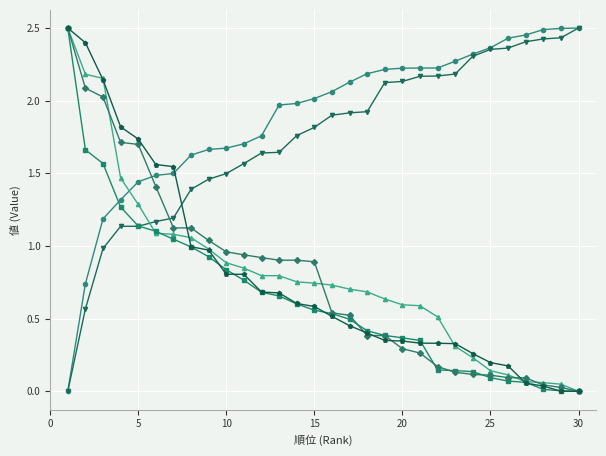

Is this an area chart (filled region under the line)?

No